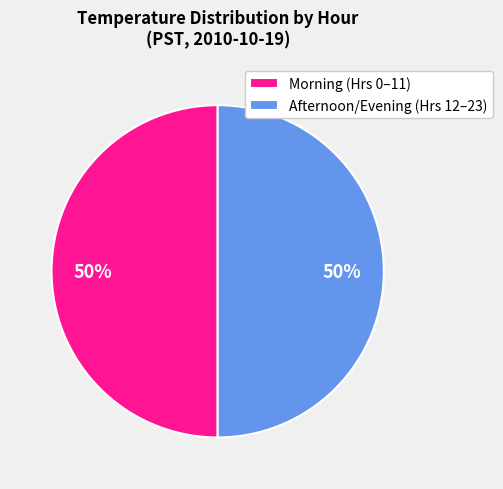

To the nearest percent, what portion does Afternoon/Evening (Hrs 12–23) represent?

50%